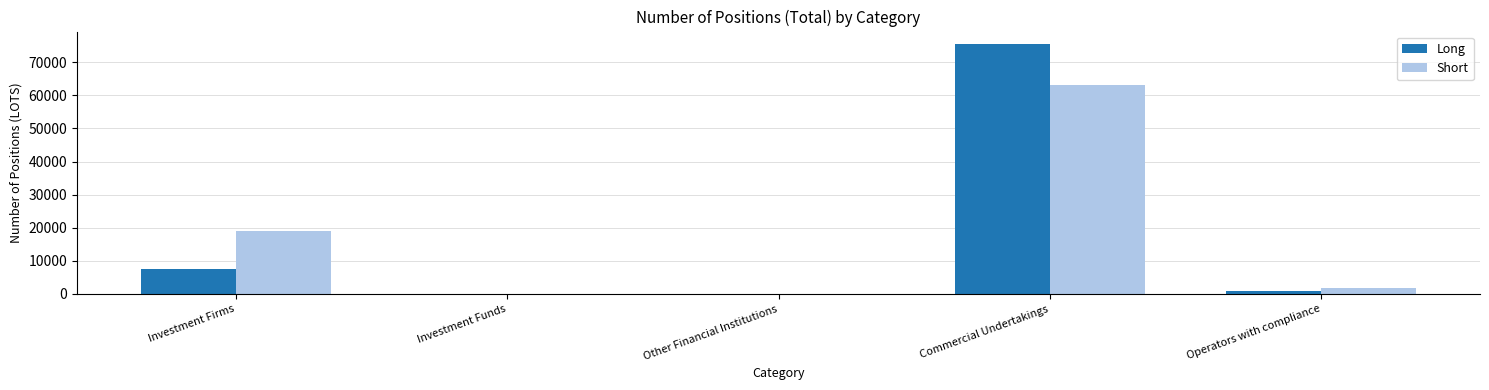

At which category does the chart reach its peak across all series?

Commercial Undertakings